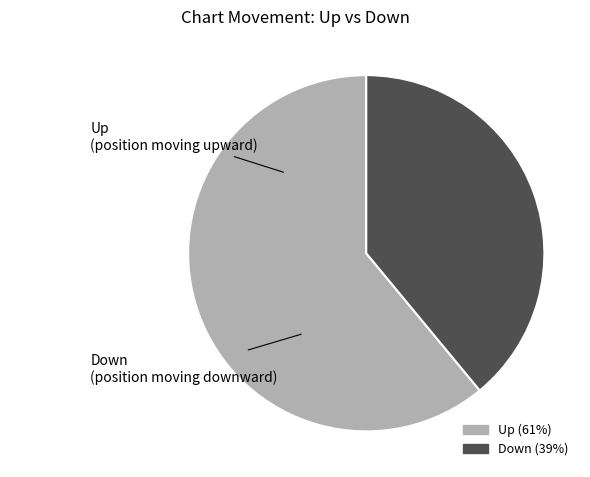

How many slices are in this pie chart?

2